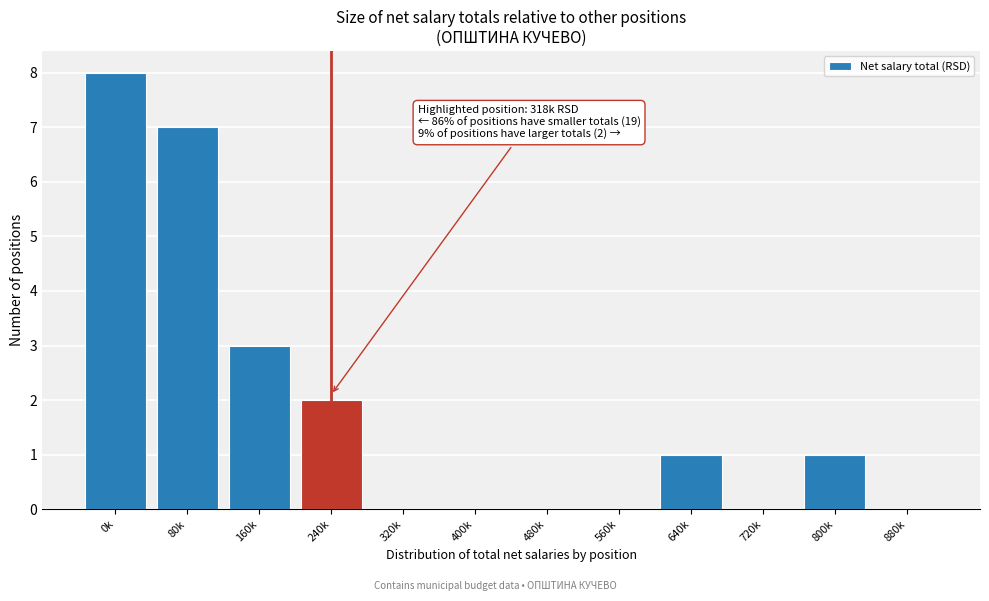

Reading left to right, what are all the values shown in this chart?

0k=8	80k=7	160k=3	240k=2	320k=0	400k=0	480k=0	560k=0	640k=1	720k=0	800k=1	880k=0